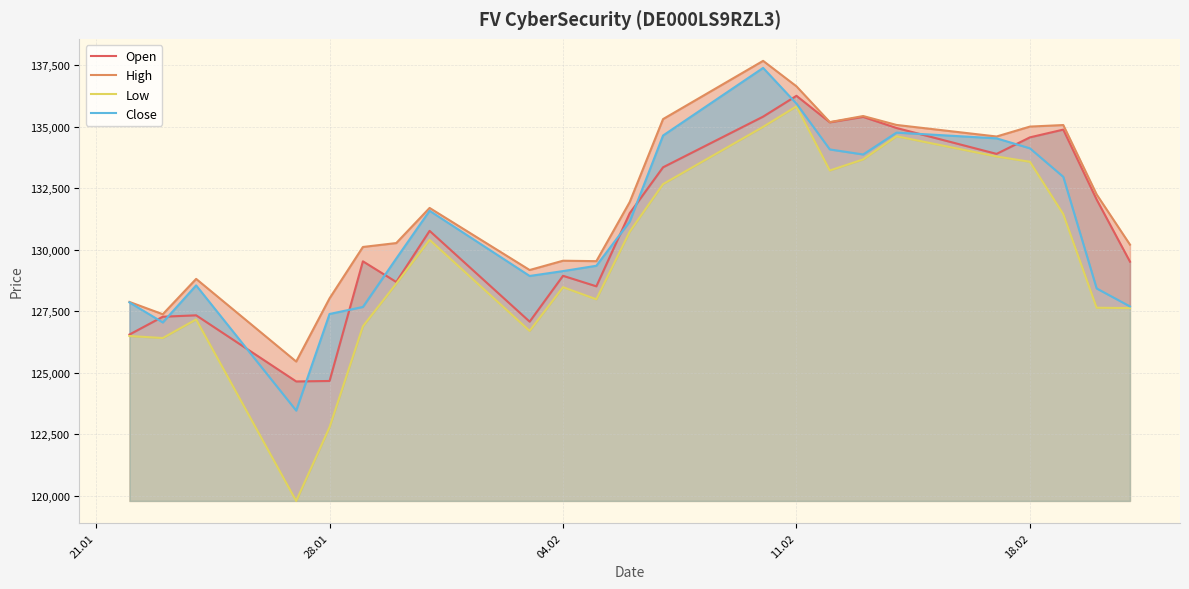

What is the minimum value shown in the chart?

119791